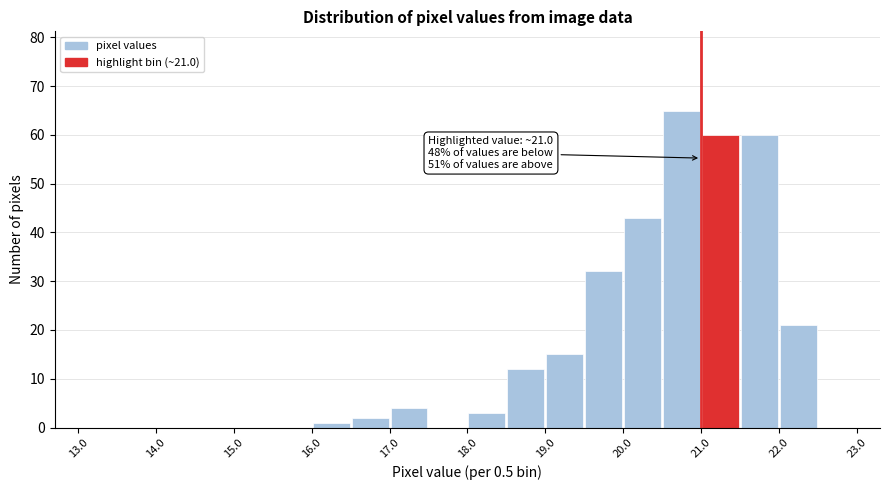

Over which range of the x-axis is the bar tallest?

20.5 to 21.0